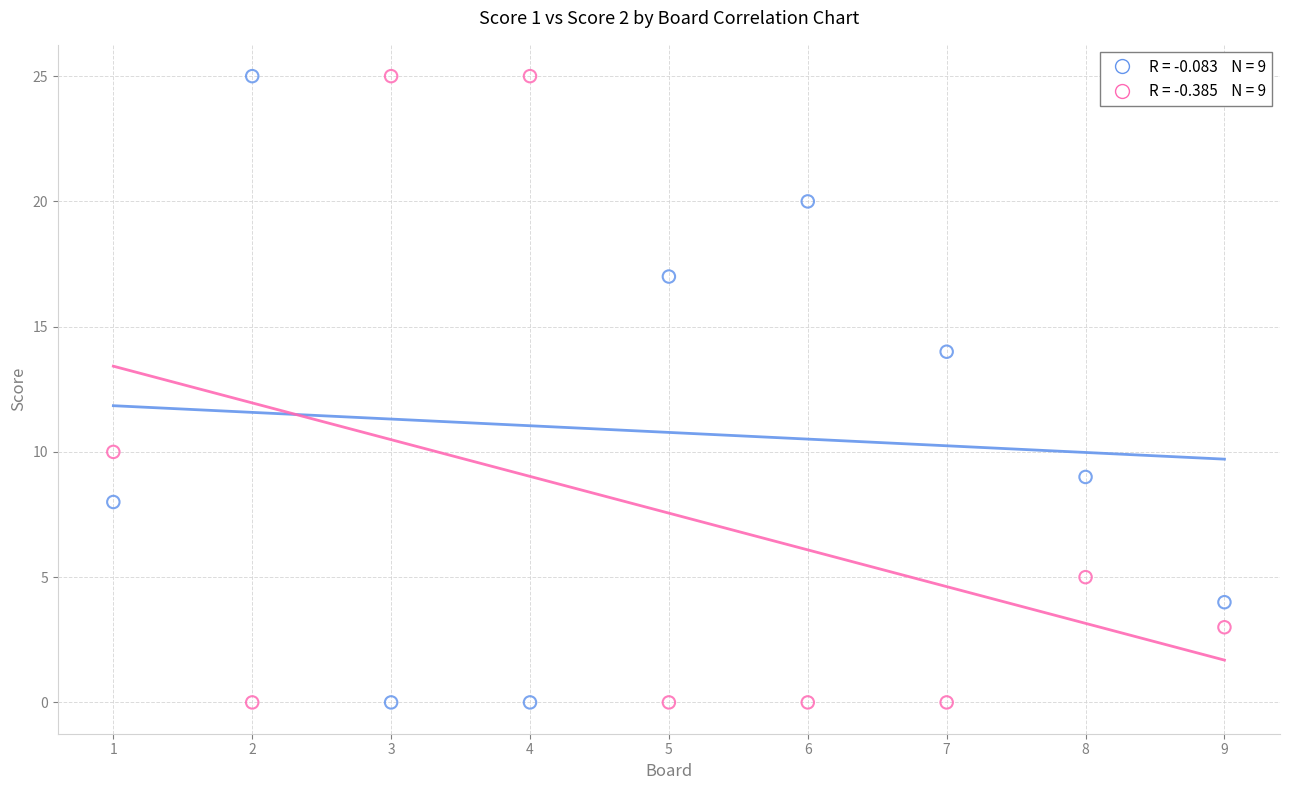

Across all data points, what is the range of Y values (max minus min)?

25